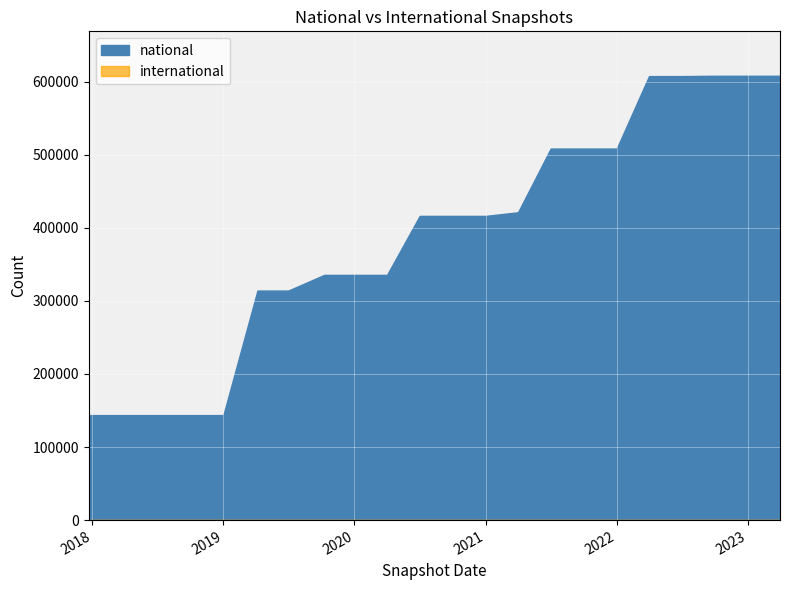

True or false: the data shows 293686 at 2022-07-01.

False